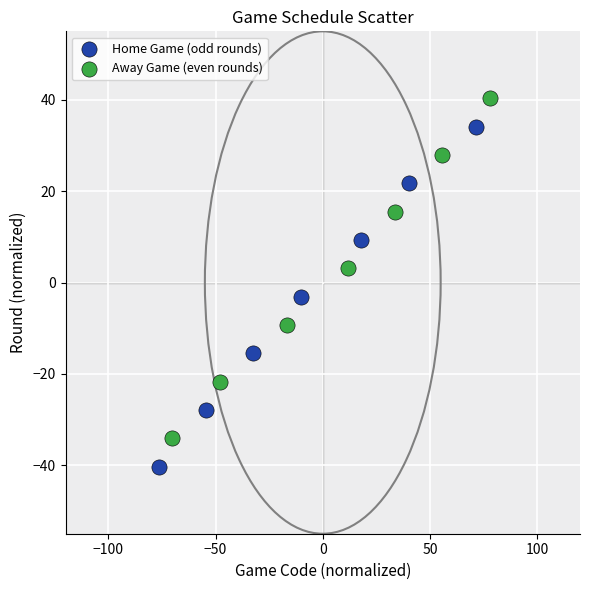

Which series contains the lowest Y value?

Home Game (odd rounds)